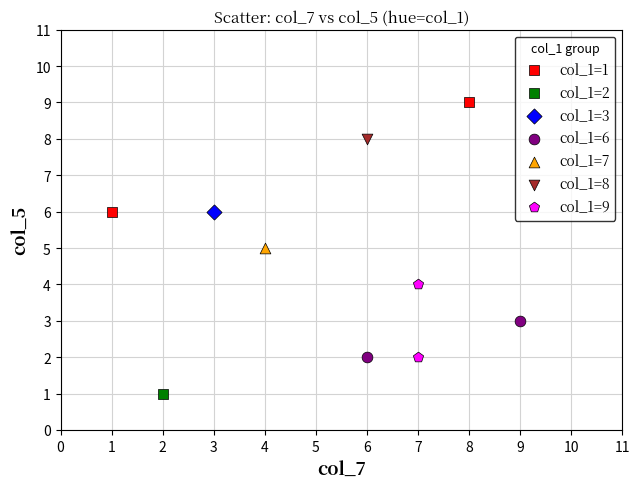

What are all the series names shown in the legend?

col_1=1, col_1=2, col_1=3, col_1=6, col_1=7, col_1=8, col_1=9